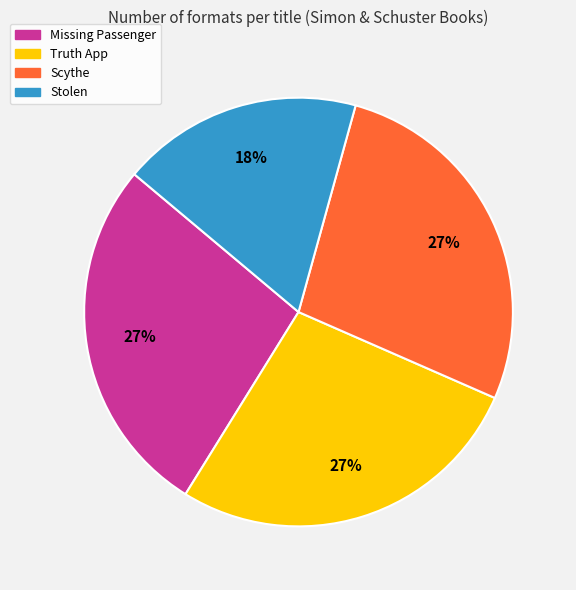

Is the sum of Stolen and Missing Passenger greater than half?

No